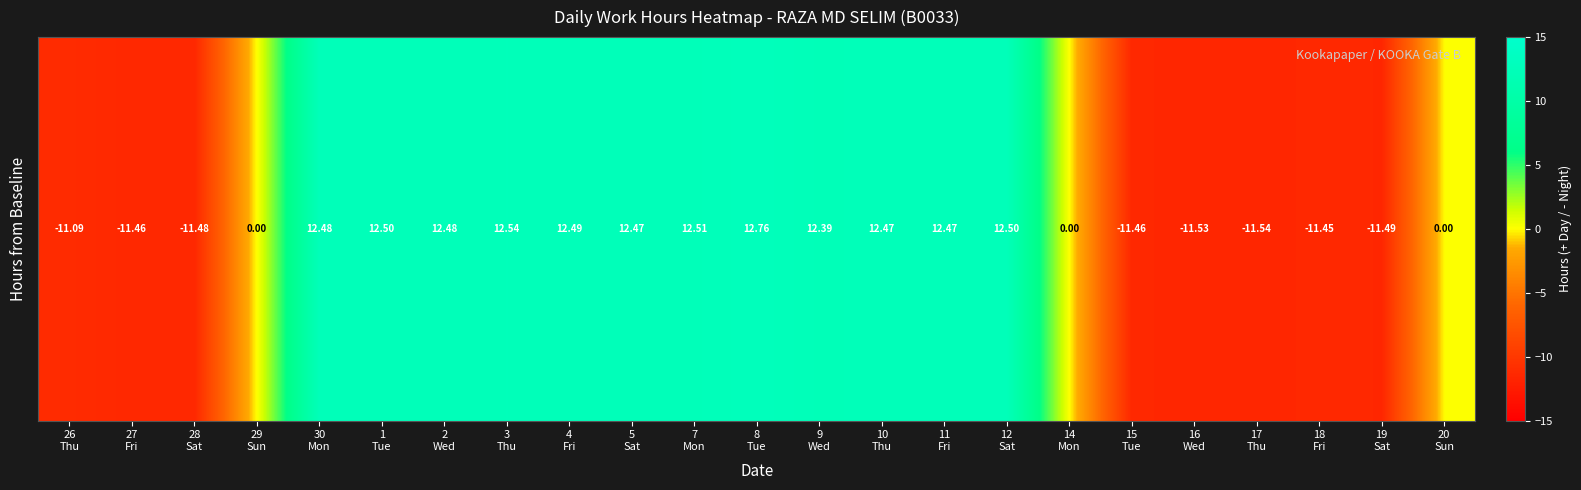

What is the change in value from 4
Fri to 19
Sat?

-24.0